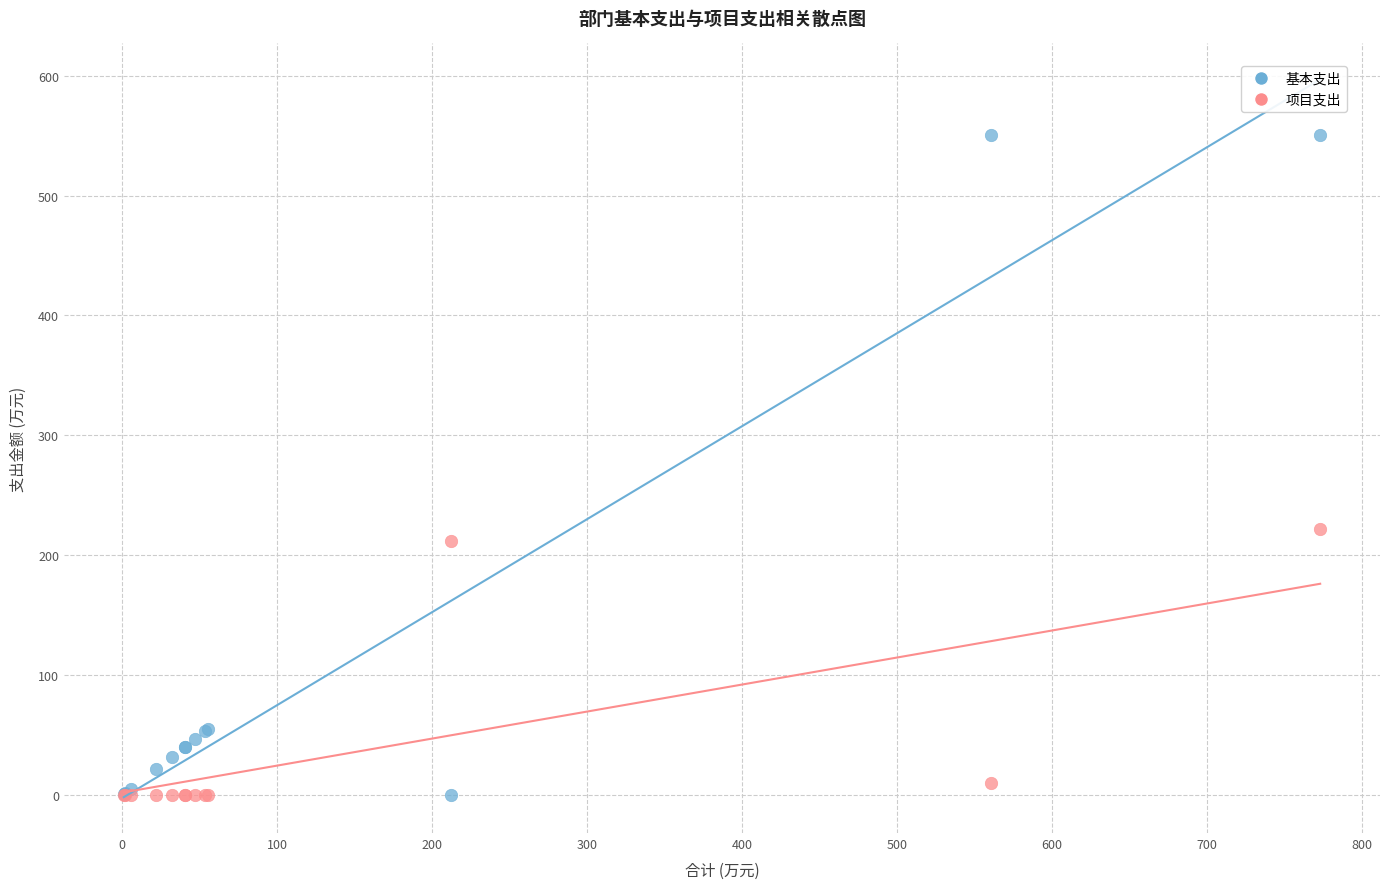

Which series contains the highest Y value?

基本支出